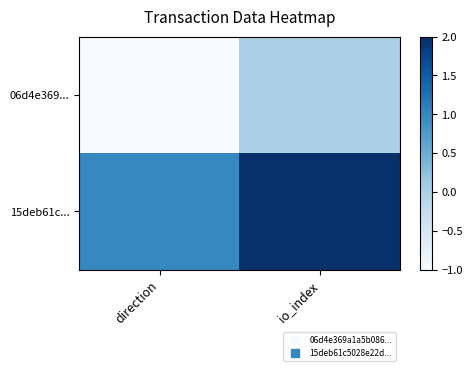

Reading left to right, transcribe all the data shown in this chart.

06d4e369...: direction=-1	io_index=0
15deb61c...: direction=1	io_index=2